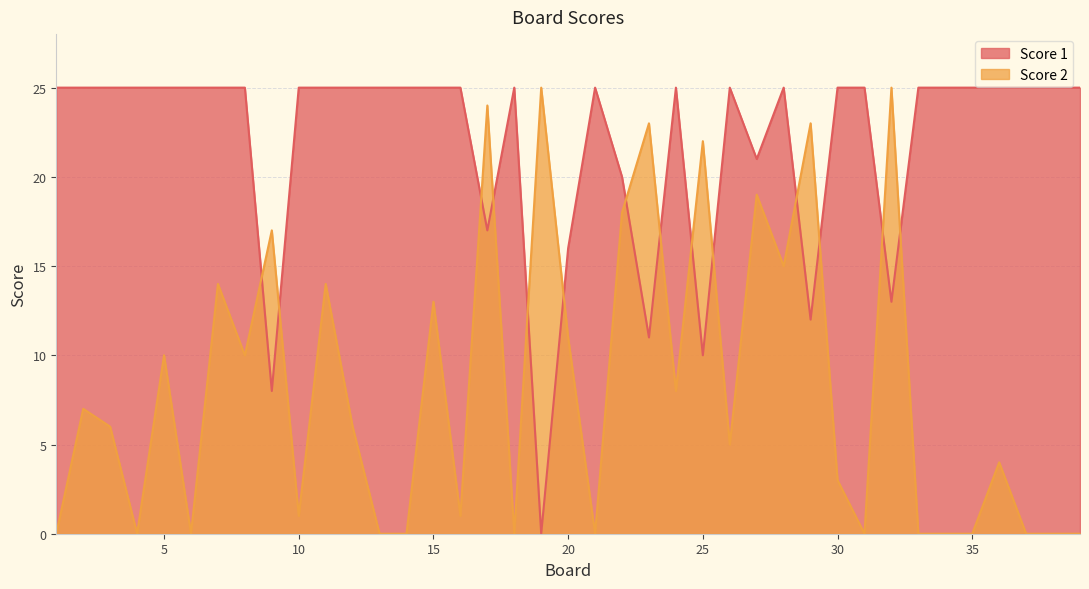

Which series changed the most between 10 and 20?

Score 2